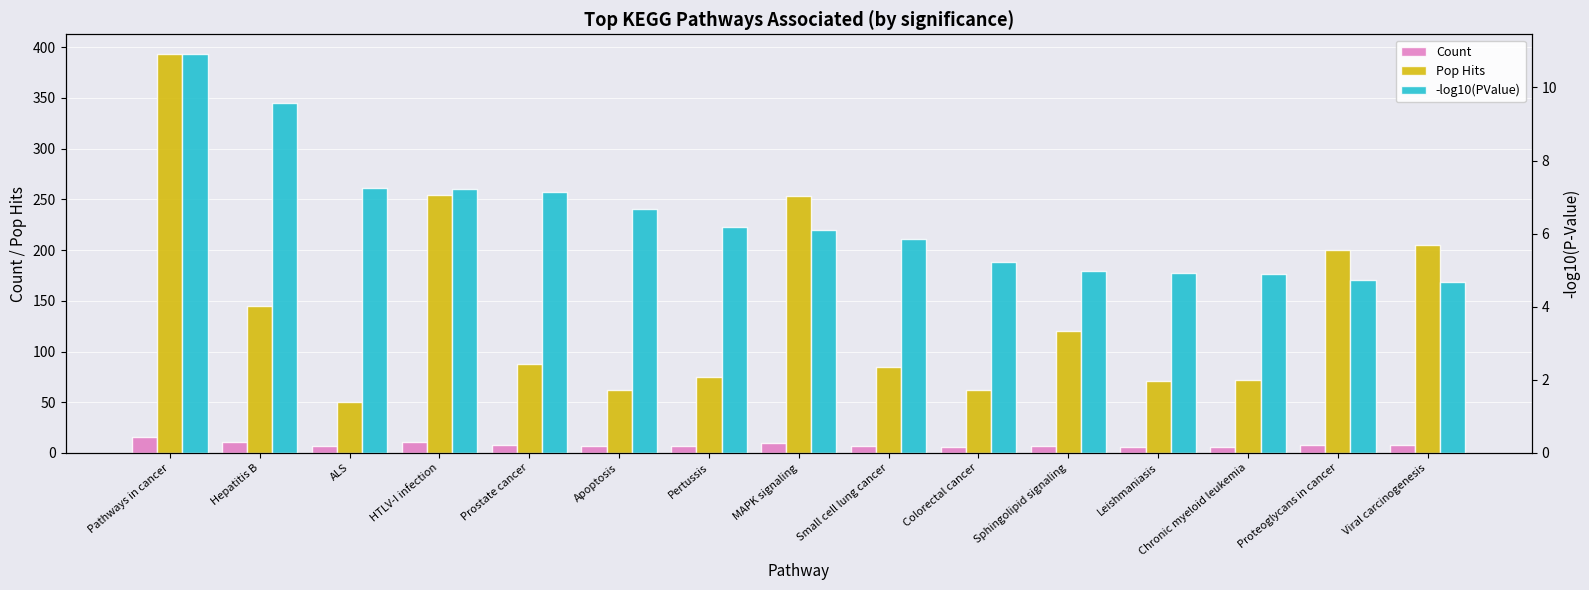

What value does the -log10(PValue) series have at Hepatitis B?

9.6